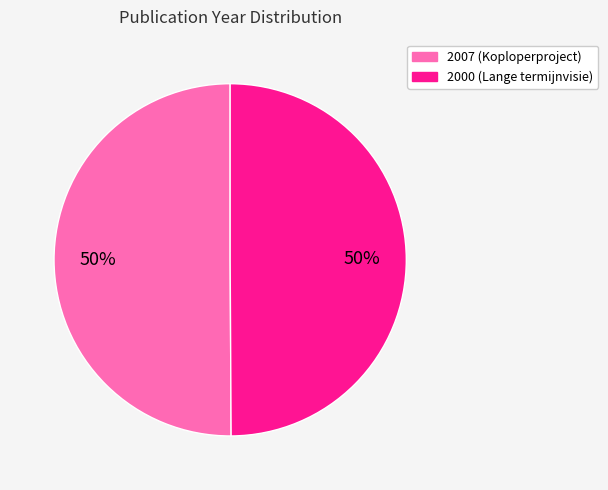

To the nearest percent, what portion does 2000 (Lange termijnvisie) represent?

50%